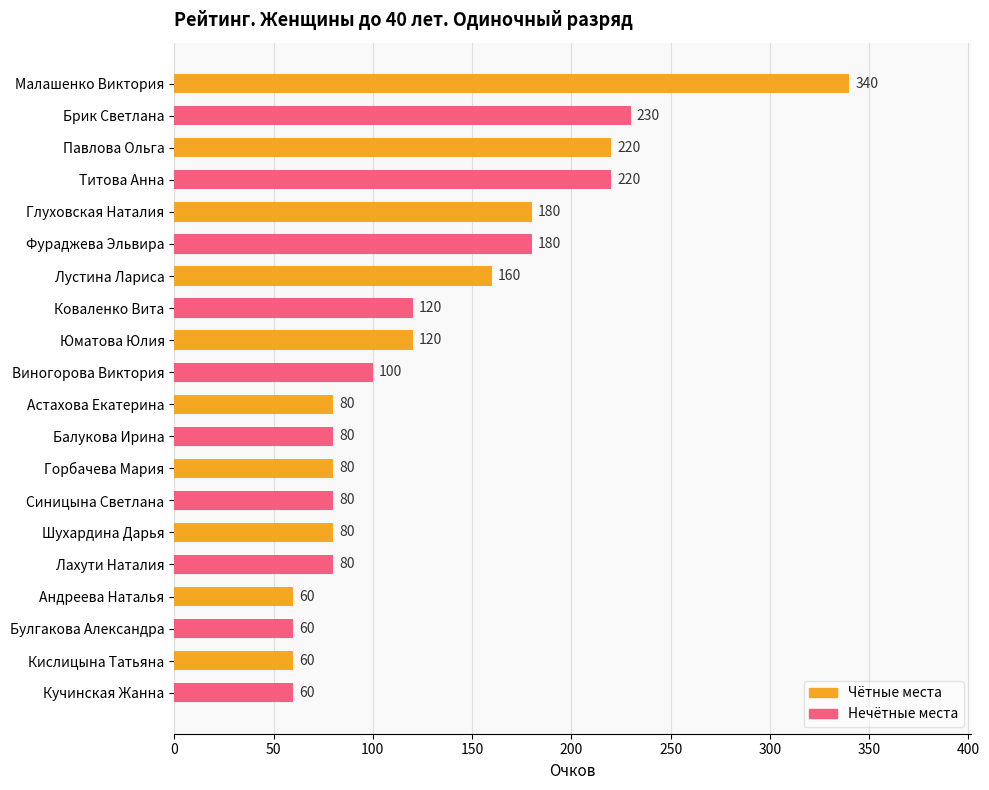

What is the smallest value displayed?

60